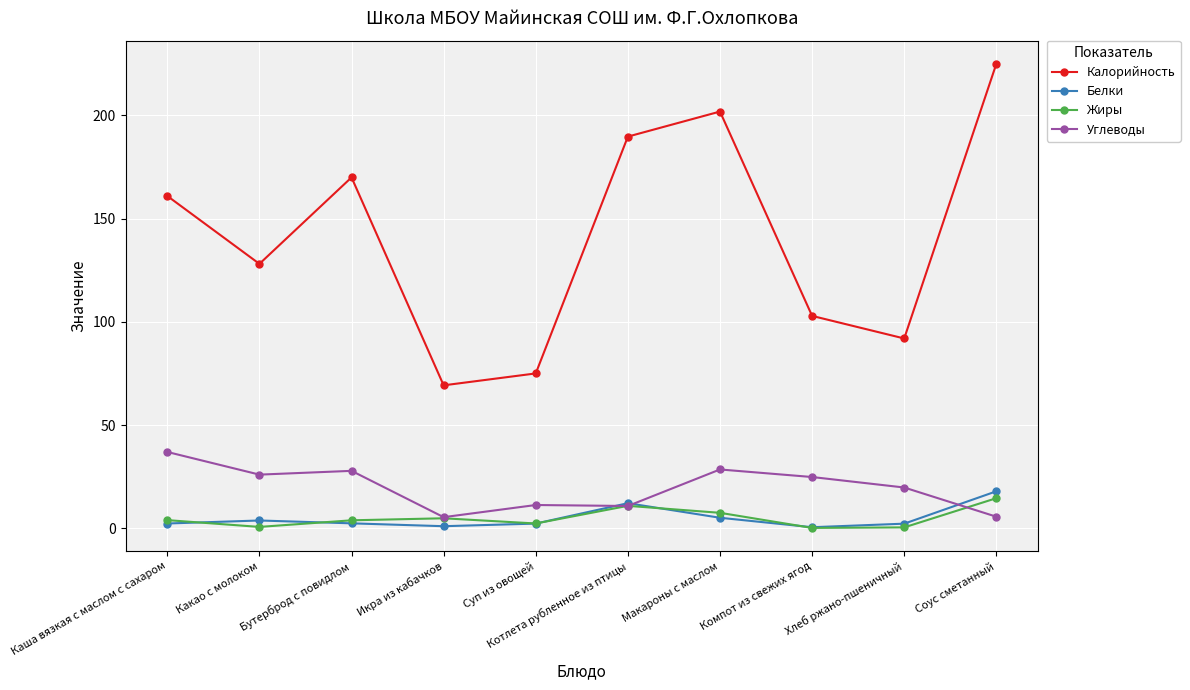

How many lines are shown in the chart?

4